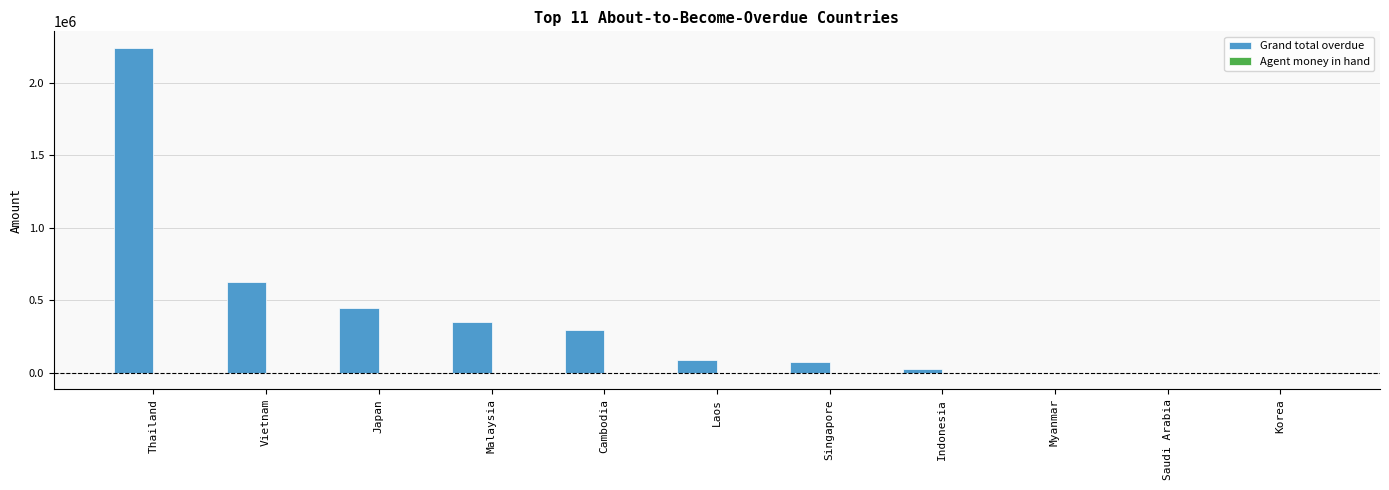

True or false: Grand total overdue has a value of 292123.8 at Cambodia.

True